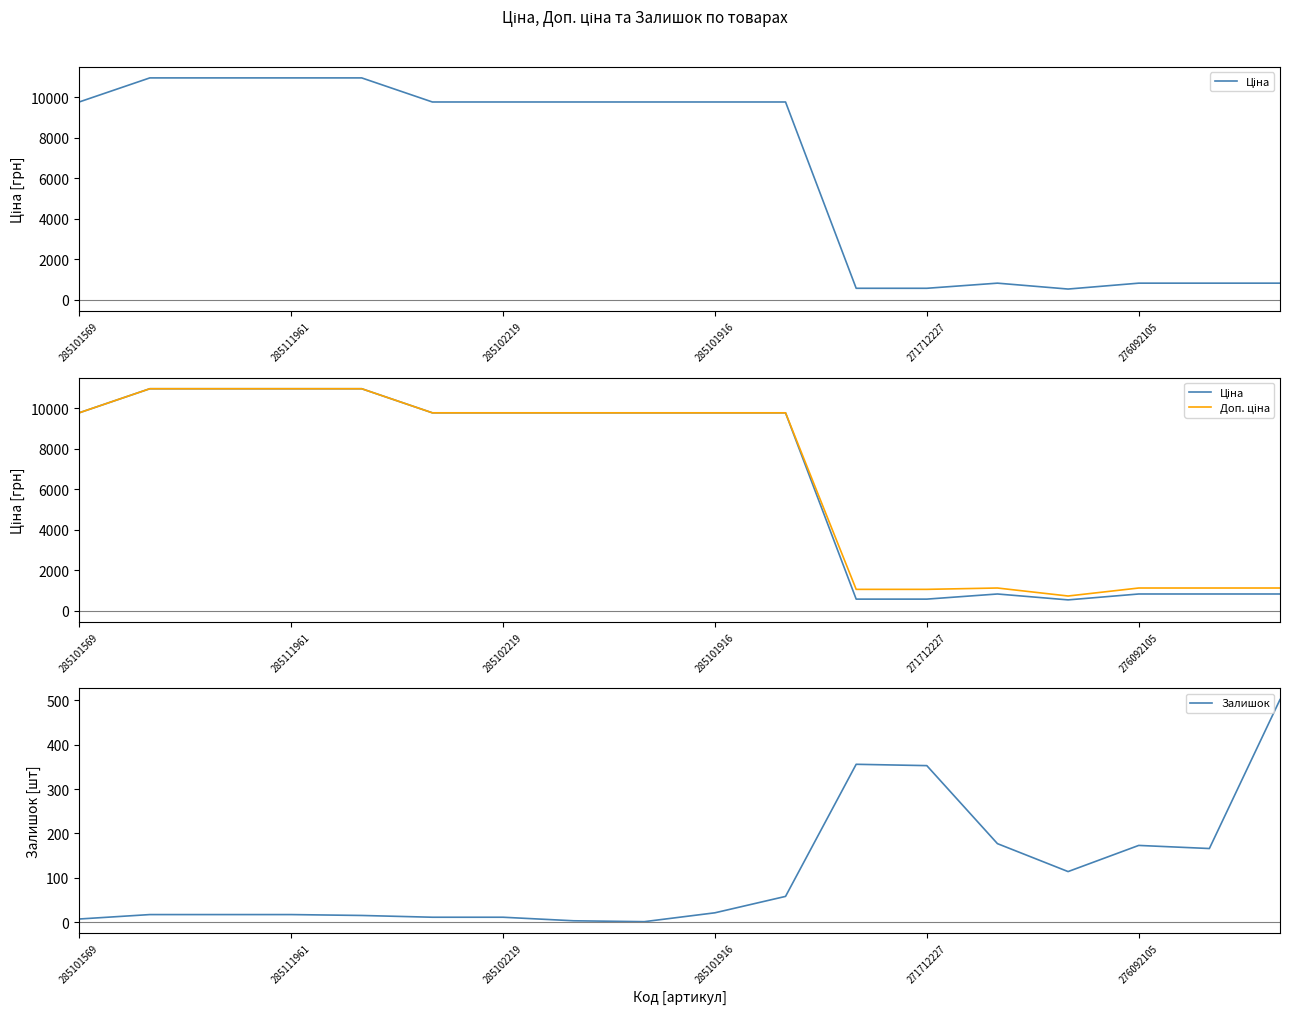

What is the sum of all Ціна values?

117308.5